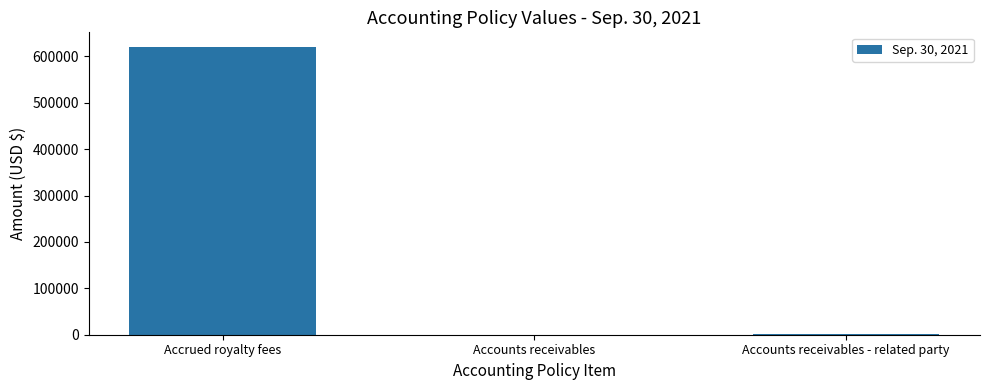

What is the change in value from Accrued royalty fees to Accounts receivables?

-620632